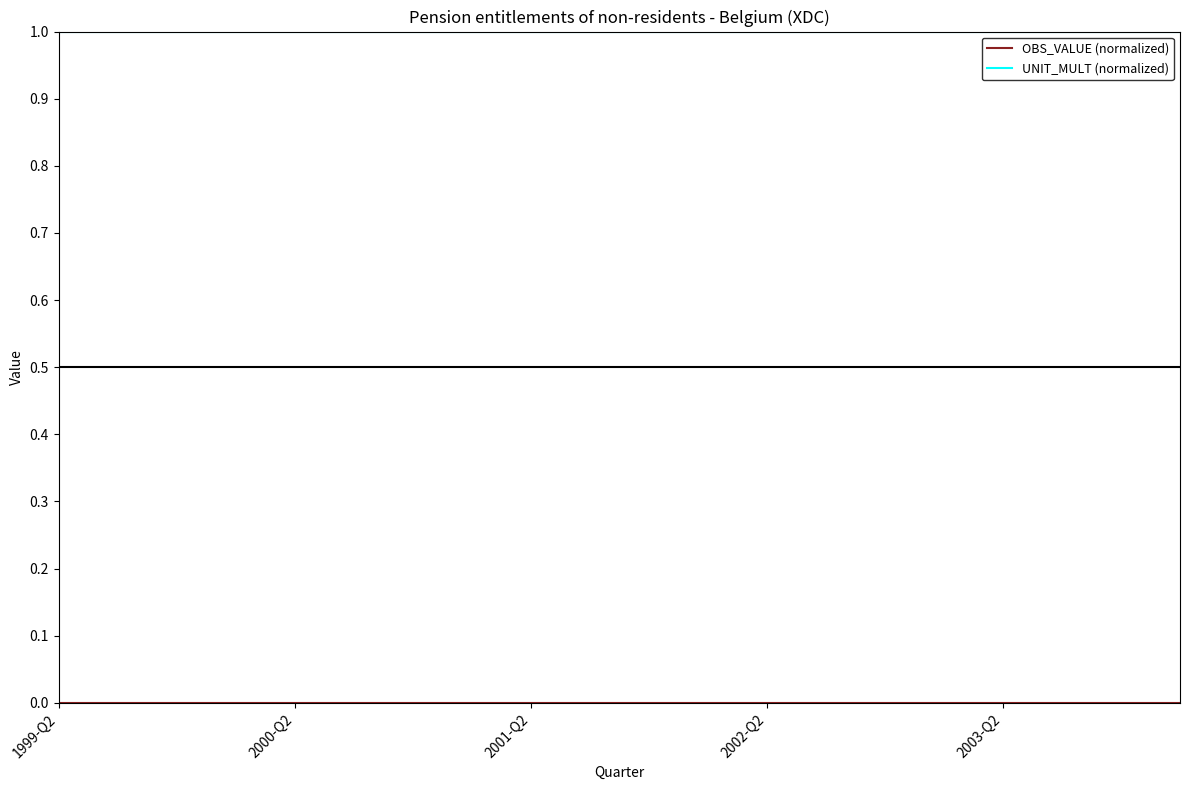

Which series has the largest total across all categories?

UNIT_MULT (normalized)